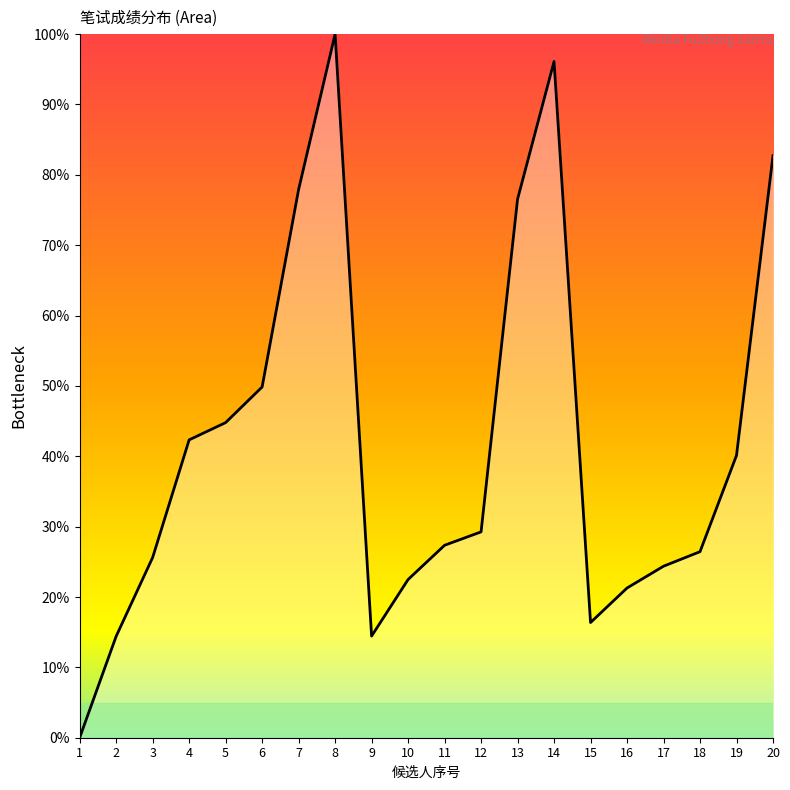

Does the chart have visible grid lines?

No